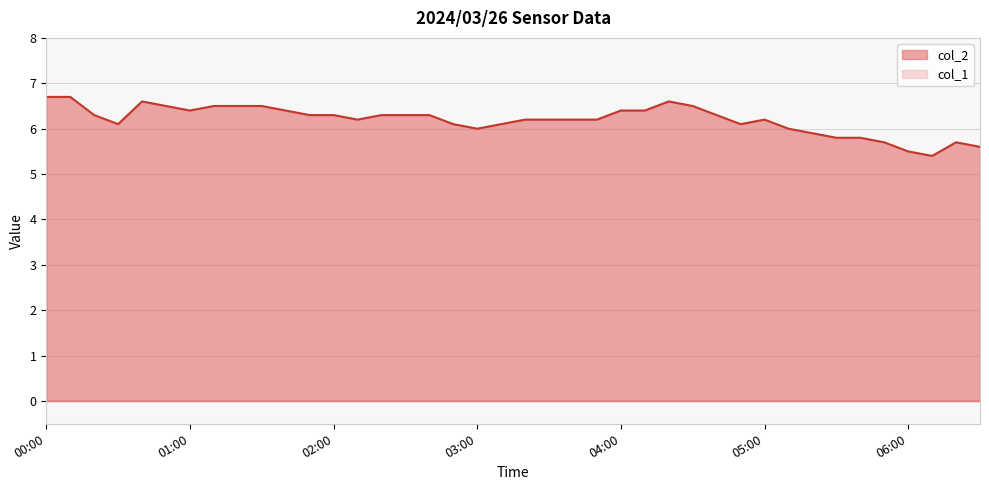

What is the approximate value at 01:30?

6.5